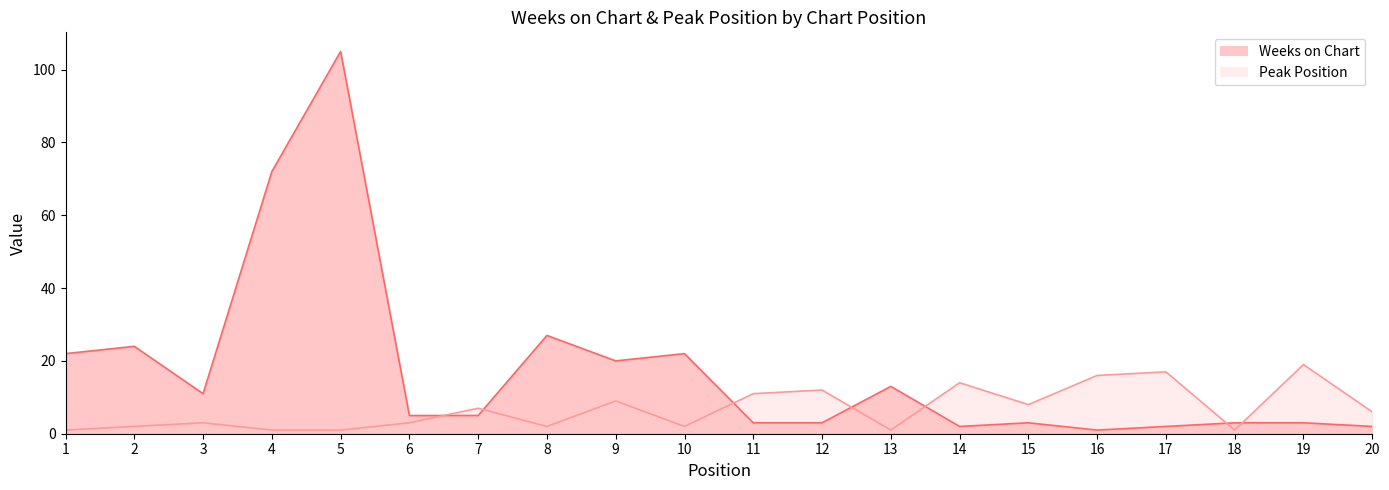

Which category has the lowest value in the Weeks on Chart series?

16